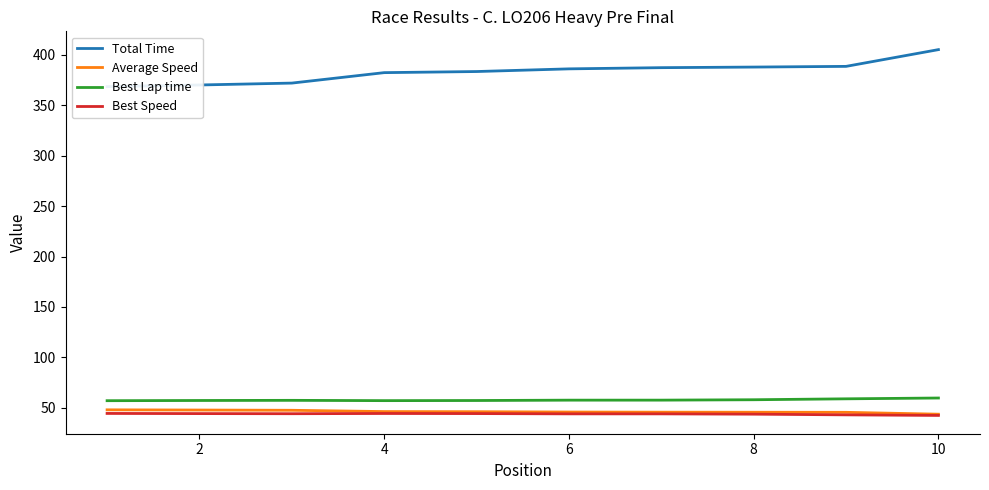

What is the value of the Best Lap time point at the 7th from the left?

57.5